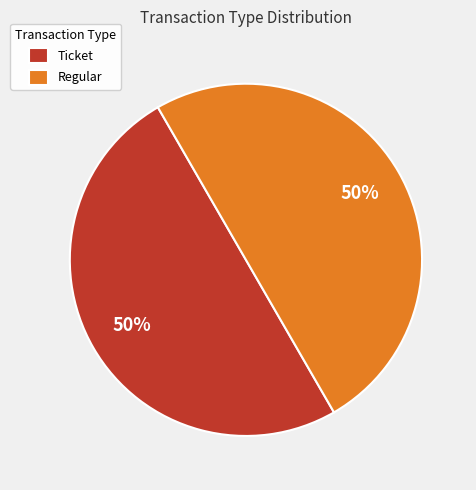

Combined, do Regular and Ticket account for over 50%?

Yes